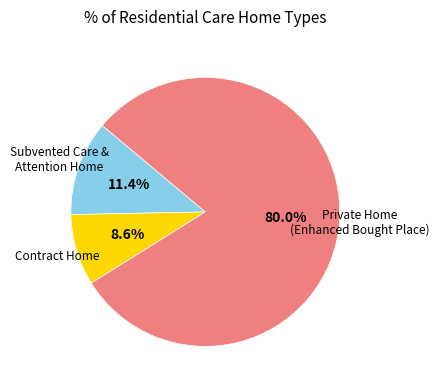

Which has a higher value, Contract Home or Subvented Care & Attention Home?

Subvented Care & Attention Home